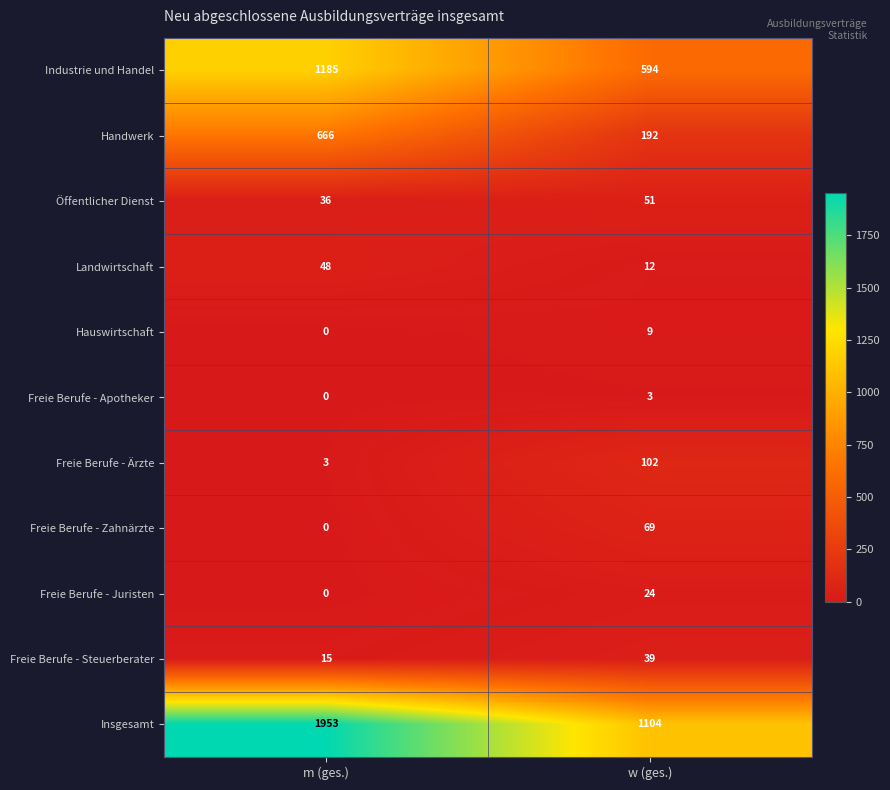

What is the minimum value for Freie Berufe - Ärzte?

3